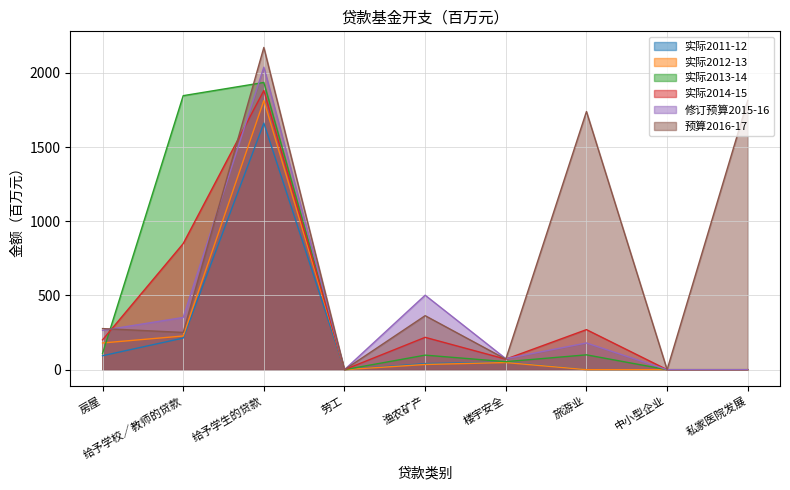

Reading left to right, extract all data points from this chart.

实际2011-12: 94	213	1662	0	41	51	0	0	0
实际2012-13: 180	227	1814	0	35	48	0	0	0
实际2013-14: 109	1847	1936	0	98	54	100	0	0
实际2014-15: 201	850	1882	0	218	71	270	0	0
修订预算2015-16: 265	352	2039	0	502	74	180	0	0
预算2016-17: 277	251	2172	0	364	71	1740	0	1815